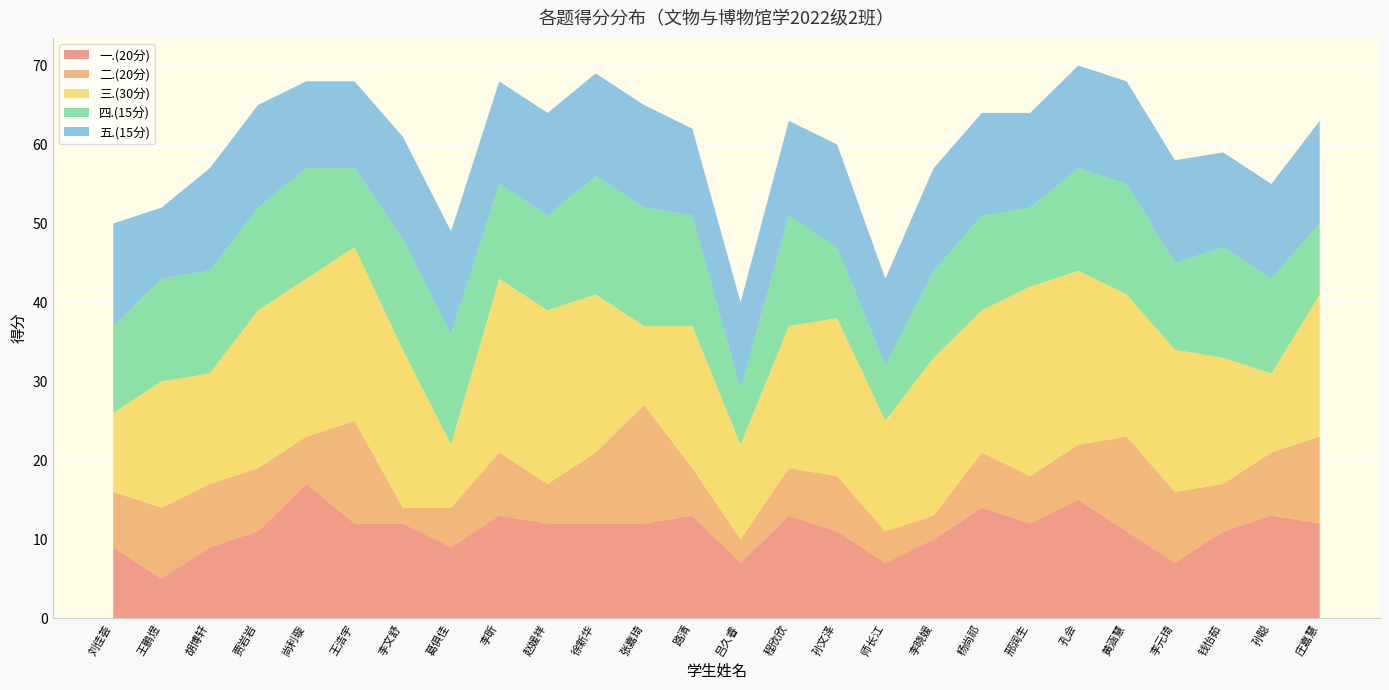

Reading right to left, list all the values displayed in this chart.

一.(20分): 庄嘉慧=12	孙聪=13	钱怡茹=11	李元琦=7	黄涵慧=11	孔会=15	邢润生=12	杨尚祁=14	李晓媛=10	师长江=7	孙文泽=11	程欣欣=13	吕久睿=7	路清=13	张嘉琦=12	徐新华=12	赵媛祥=12	李昕=13	葛俱佳=9	李文舒=12	王浩宇=12	尚利璇=17	贾岩岩=11	胡博轩=9	王鹏煜=5	刘佳荟=9
二.(20分): 庄嘉慧=11	孙聪=8	钱怡茹=6	李元琦=9	黄涵慧=12	孔会=7	邢润生=6	杨尚祁=7	李晓媛=3	师长江=4	孙文泽=7	程欣欣=6	吕久睿=3	路清=6	张嘉琦=15	徐新华=9	赵媛祥=5	李昕=8	葛俱佳=5	李文舒=2	王浩宇=13	尚利璇=6	贾岩岩=8	胡博轩=8	王鹏煜=9	刘佳荟=7
三.(30分): 庄嘉慧=18	孙聪=10	钱怡茹=16	李元琦=18	黄涵慧=18	孔会=22	邢润生=24	杨尚祁=18	李晓媛=20	师长江=14	孙文泽=20	程欣欣=18	吕久睿=12	路清=18	张嘉琦=10	徐新华=20	赵媛祥=22	李昕=22	葛俱佳=8	李文舒=20	王浩宇=22	尚利璇=20	贾岩岩=20	胡博轩=14	王鹏煜=16	刘佳荟=10
四.(15分): 庄嘉慧=9	孙聪=12	钱怡茹=14	李元琦=11	黄涵慧=14	孔会=13	邢润生=10	杨尚祁=12	李晓媛=11	师长江=7	孙文泽=9	程欣欣=14	吕久睿=7	路清=14	张嘉琦=15	徐新华=15	赵媛祥=12	李昕=12	葛俱佳=14	李文舒=14	王浩宇=10	尚利璇=14	贾岩岩=13	胡博轩=13	王鹏煜=13	刘佳荟=11
五.(15分): 庄嘉慧=13	孙聪=12	钱怡茹=12	李元琦=13	黄涵慧=13	孔会=13	邢润生=12	杨尚祁=13	李晓媛=13	师长江=11	孙文泽=13	程欣欣=12	吕久睿=11	路清=11	张嘉琦=13	徐新华=13	赵媛祥=13	李昕=13	葛俱佳=13	李文舒=13	王浩宇=11	尚利璇=11	贾岩岩=13	胡博轩=13	王鹏煜=9	刘佳荟=13